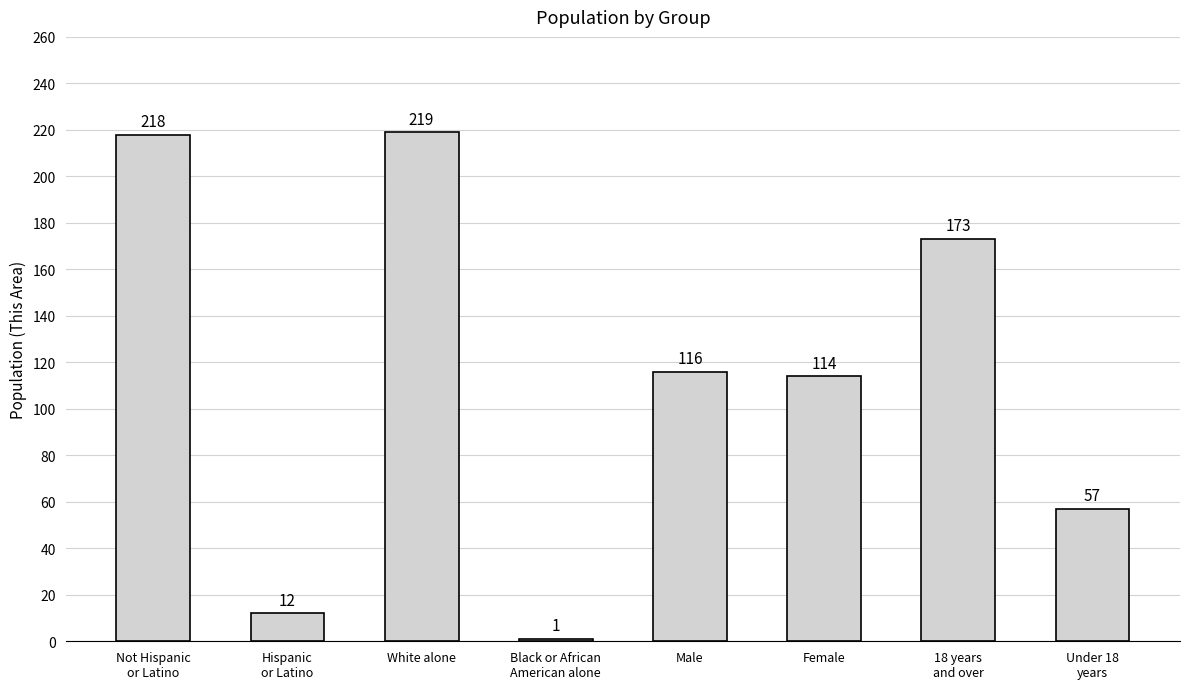

What is the sum of the values at Male and Female?

230